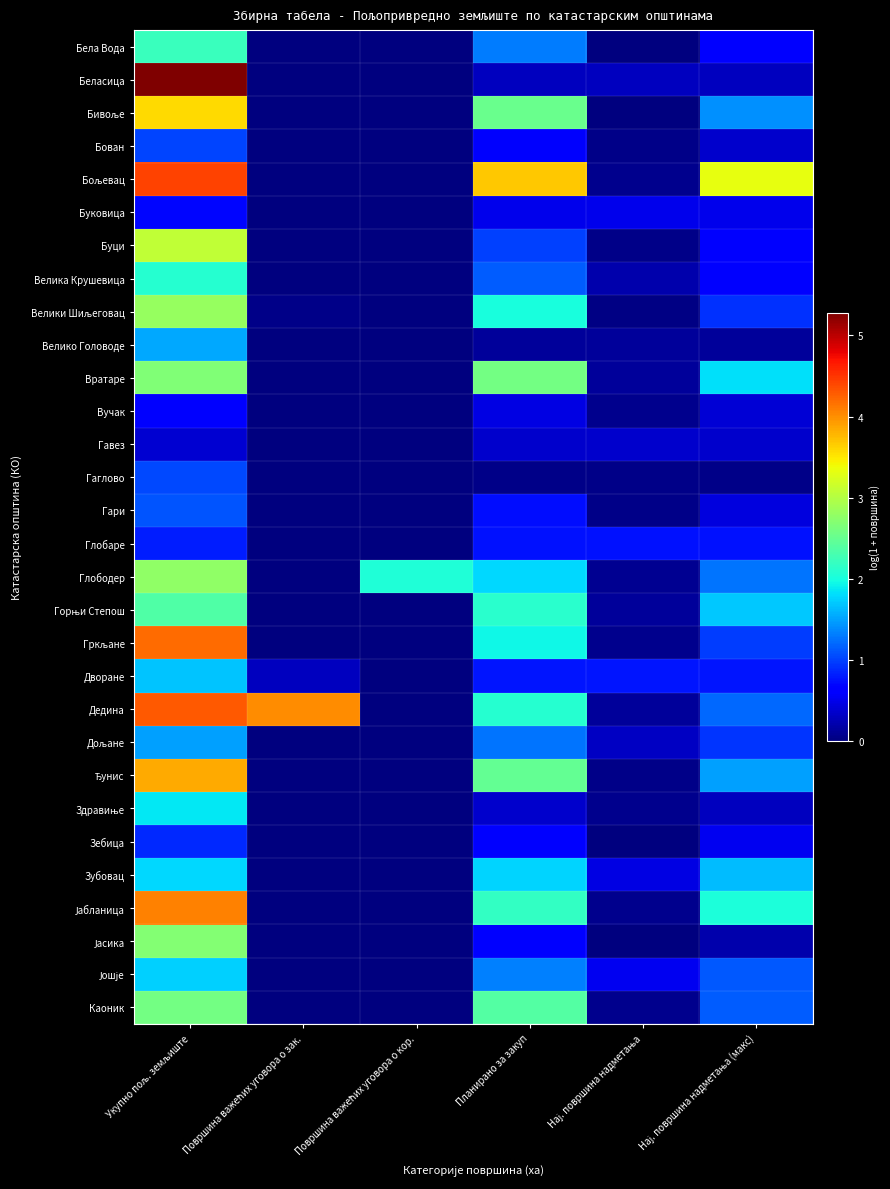

Count the number of data series in this chart.

30